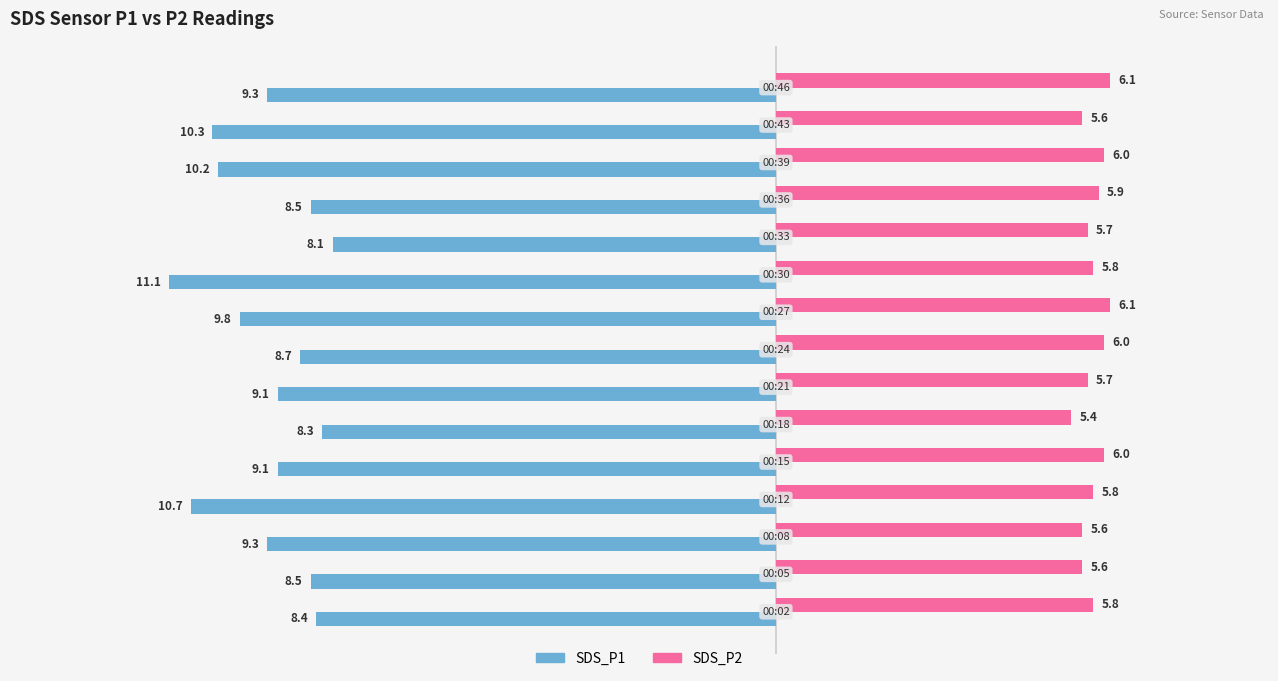

How many values in the SDS_P1 series exceed -9?

6